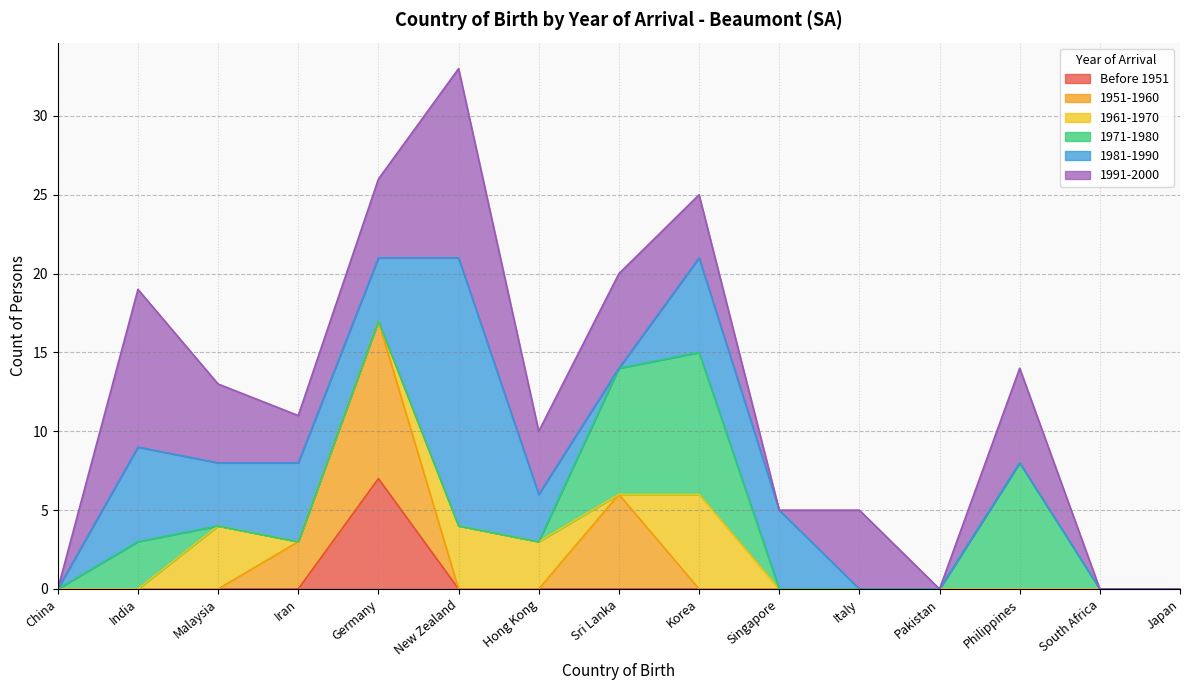

The 1991-2000 series shows 0 at China. True or false?

True